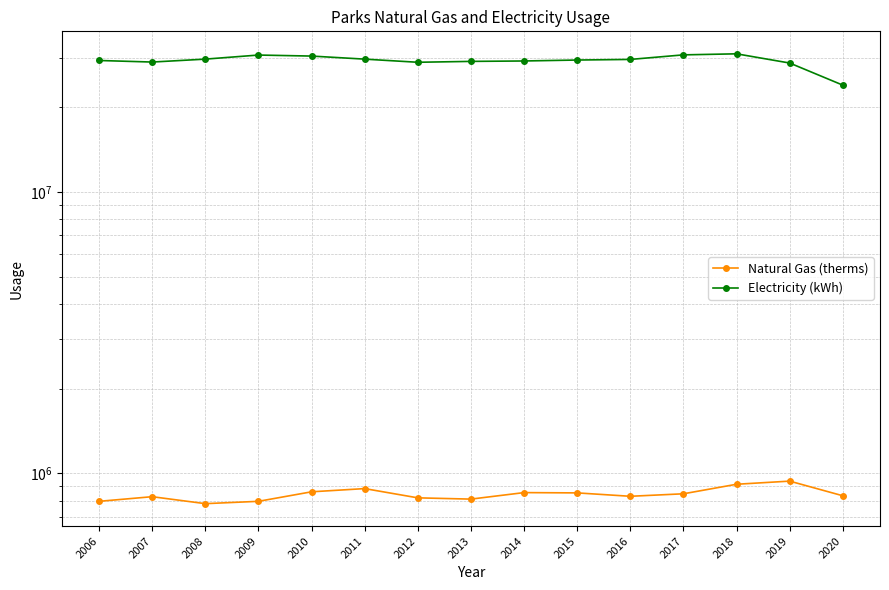

What is the difference between the maximum and minimum values in the Electricity (kWh) series?

6994949.0